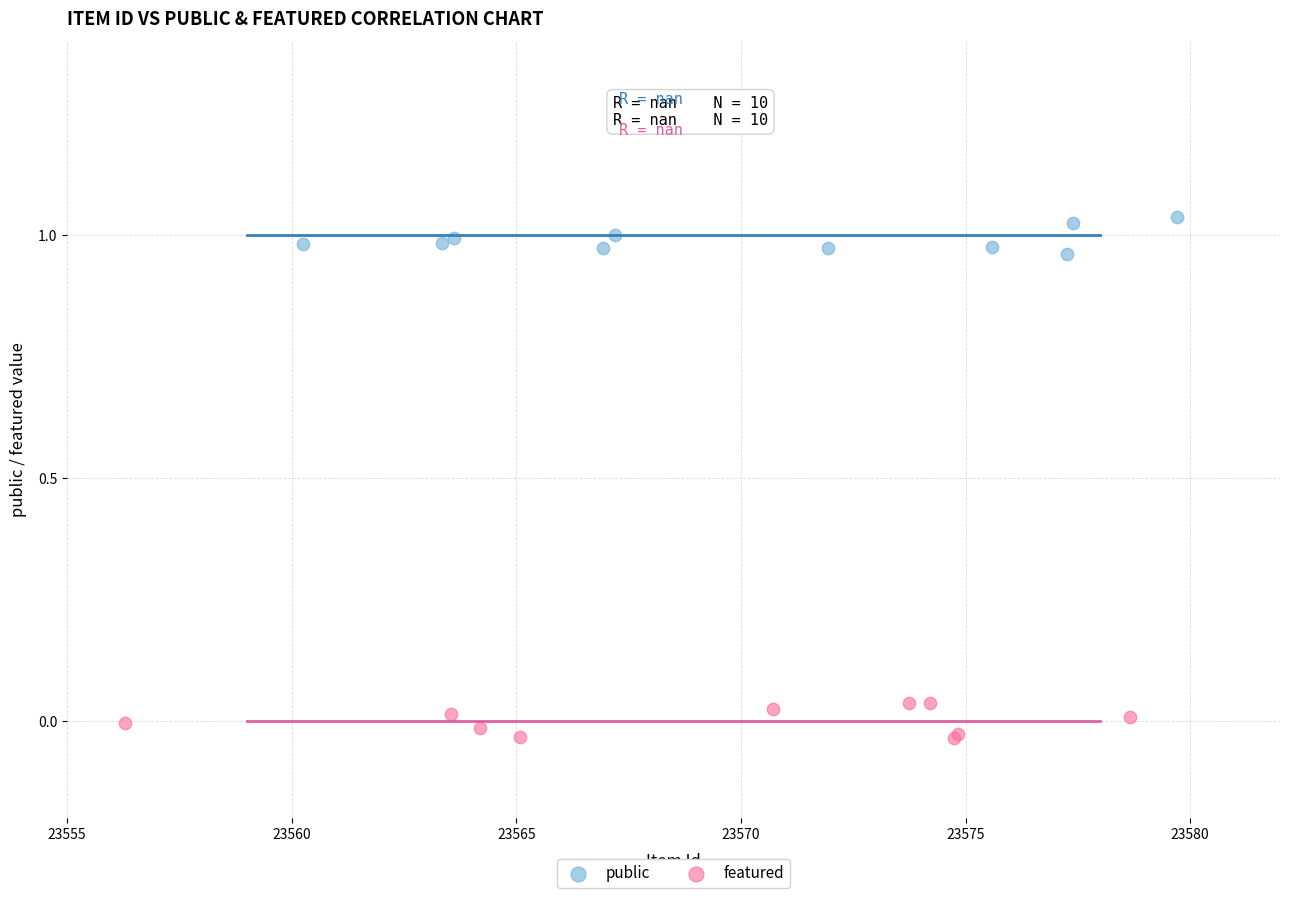

Which series contains the highest Y value?

public